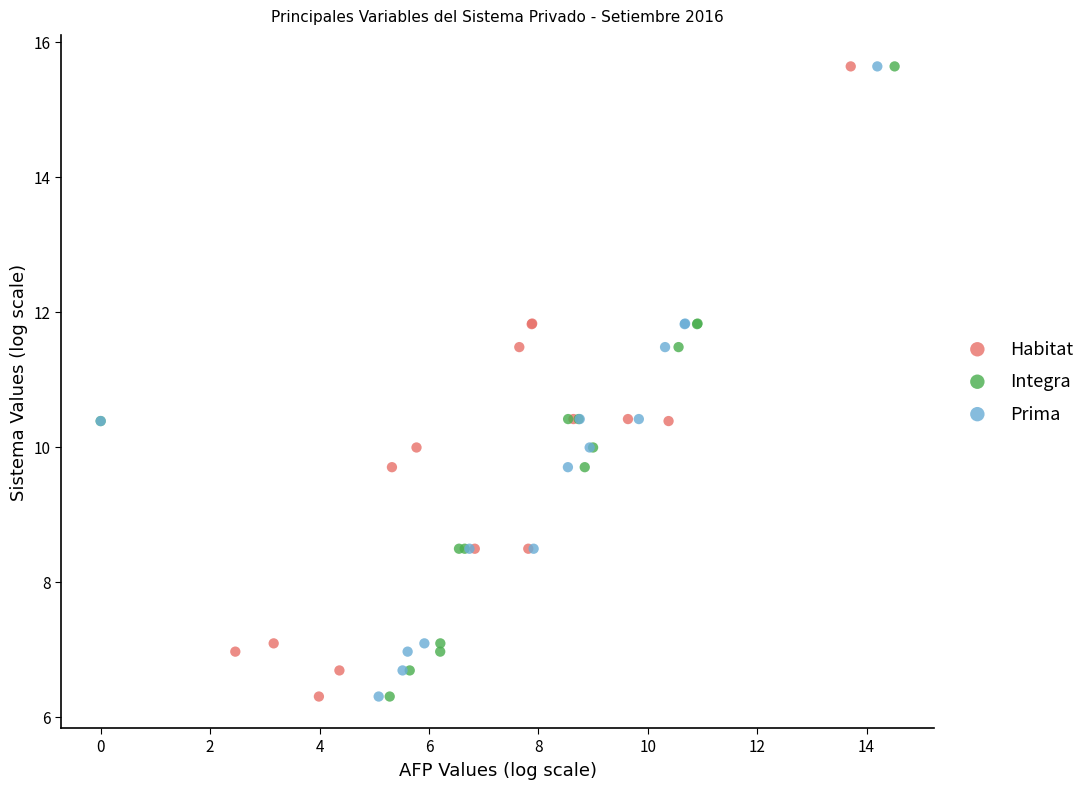

What are all the series names shown in the legend?

Habitat, Integra, Prima